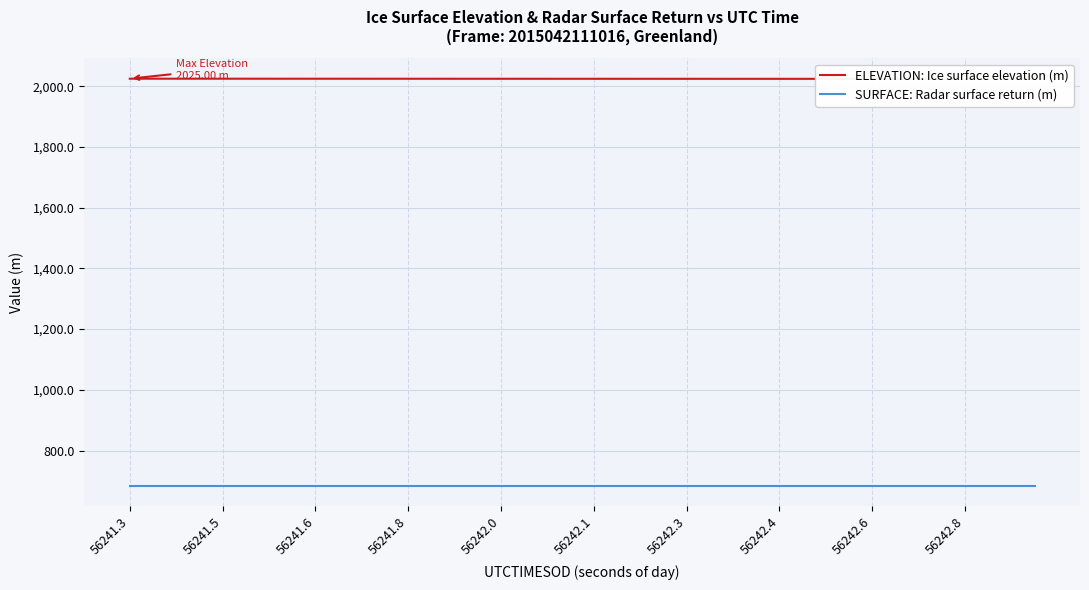

True or false: ELEVATION: Ice surface elevation (m) has more than 0 interior local peaks.

False